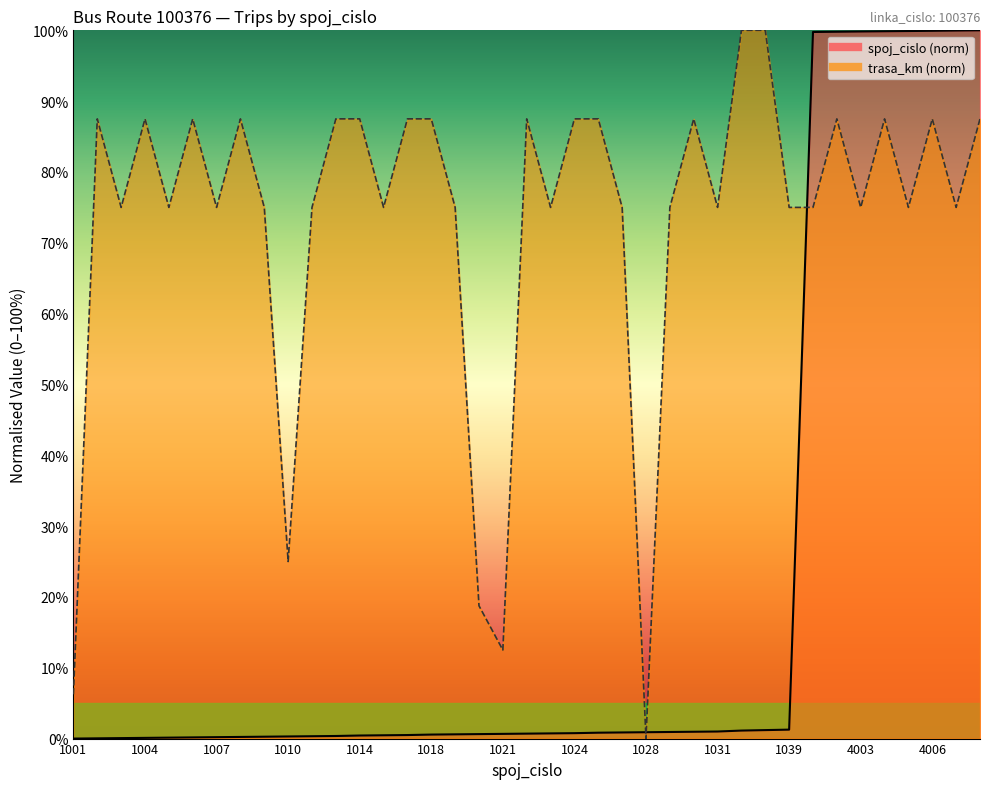

What is the value of the trasa_km point at the 31st from the left?

75.0